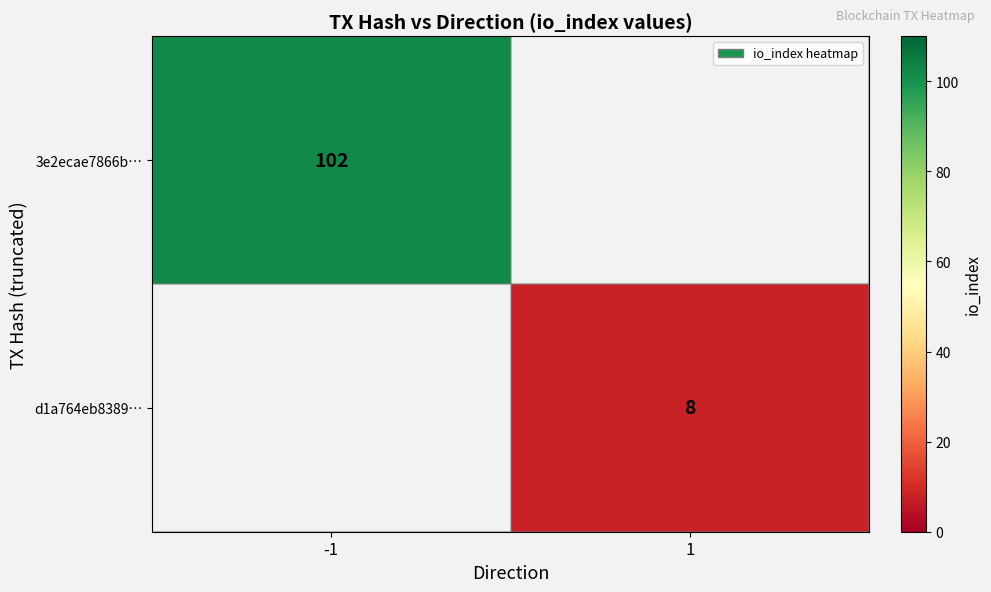

What is the smallest value displayed?

8.0